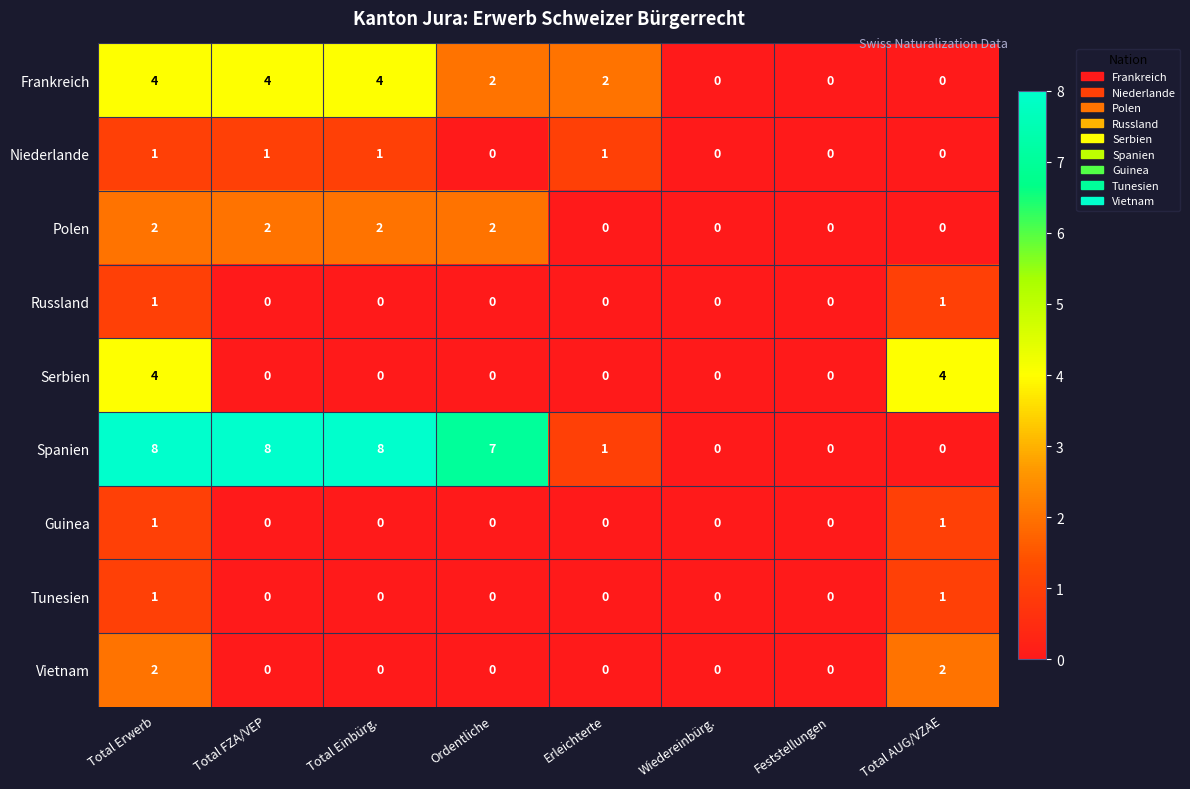

The Frankreich series shows 1 at Total FZA/VEP. True or false?

False